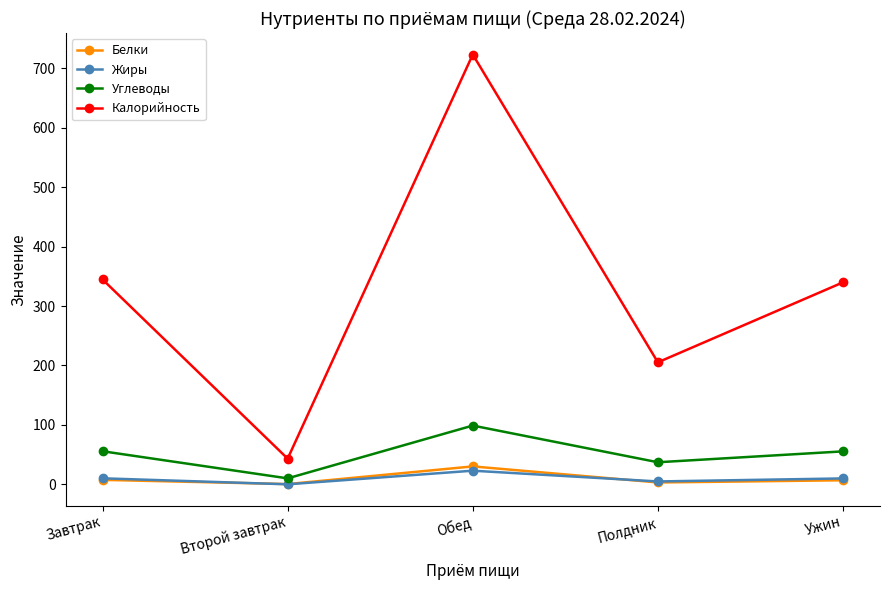

True or false: Белки and Углеводы intersect in this chart.

False